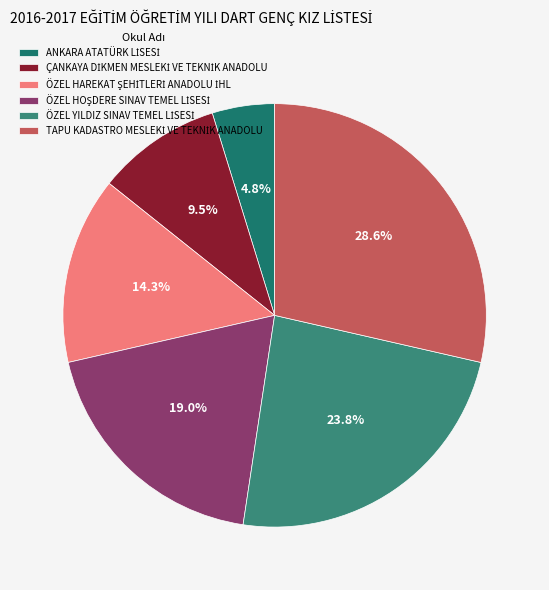

Which slice is the largest?

TAPU KADASTRO MESLEKİ VE TEKNİK ANADOLU